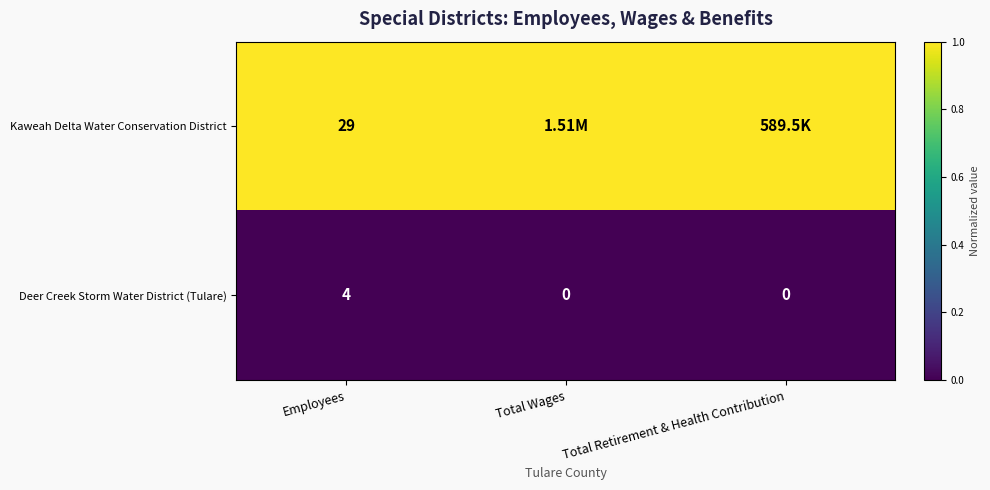

At which category is the sum across all series the highest?

Employees